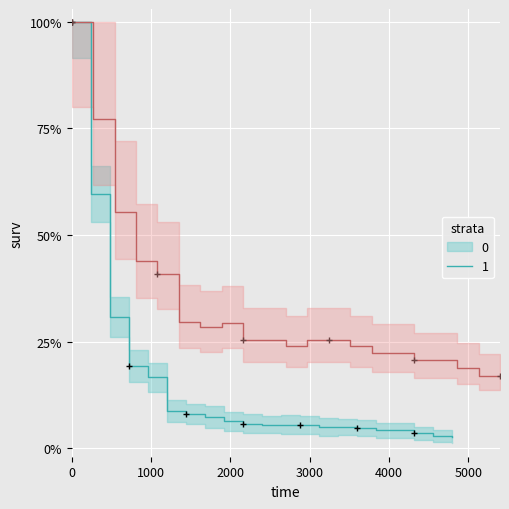

Reading left to right, transcribe all the data shown in this chart.

cnts: 100.0	59.5	30.7	19.4	16.6	8.7	8.0	7.3	6.3	5.8	5.5	5.5	5.5	4.9	4.9	4.8	4.2	4.2	3.5	2.8	2.7
cnts_err: 100.0	77.2	55.4	44.0	40.7	29.5	28.3	29.3	25.4	25.4	23.9	25.4	25.4	23.9	22.4	22.4	20.7	20.7	18.9	16.9	16.9